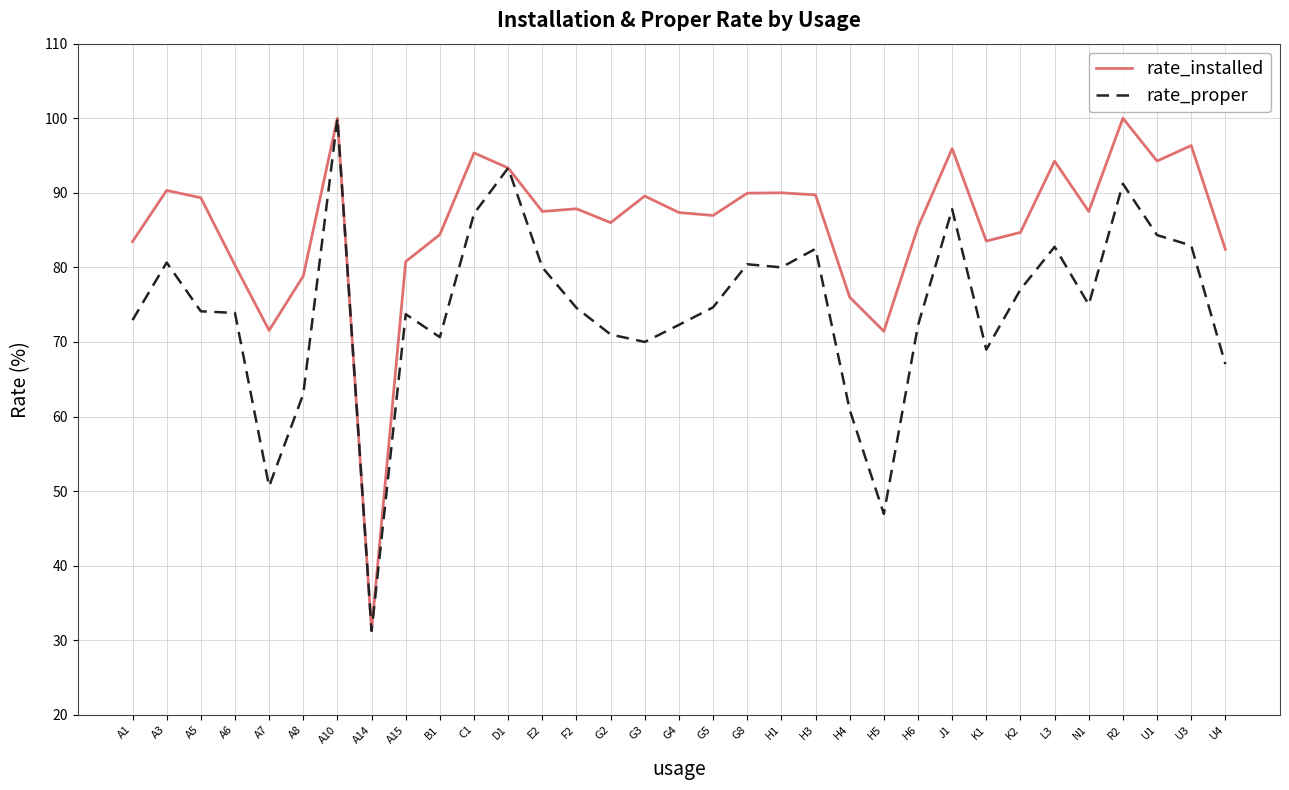

At which label does rate_proper reach its minimum?

A14